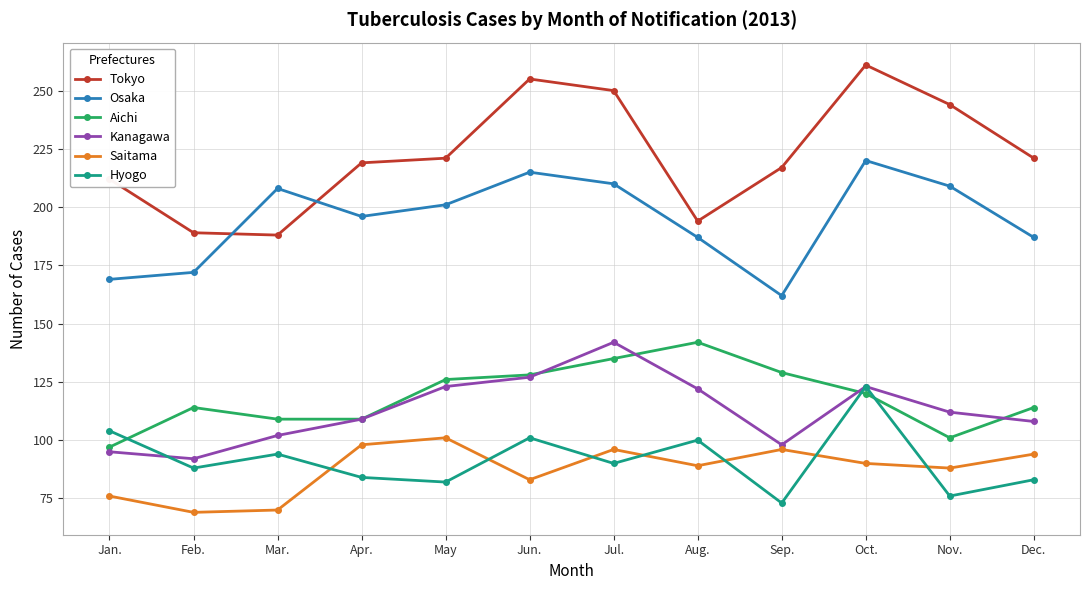

What is the sum of all Osaka values?

2336